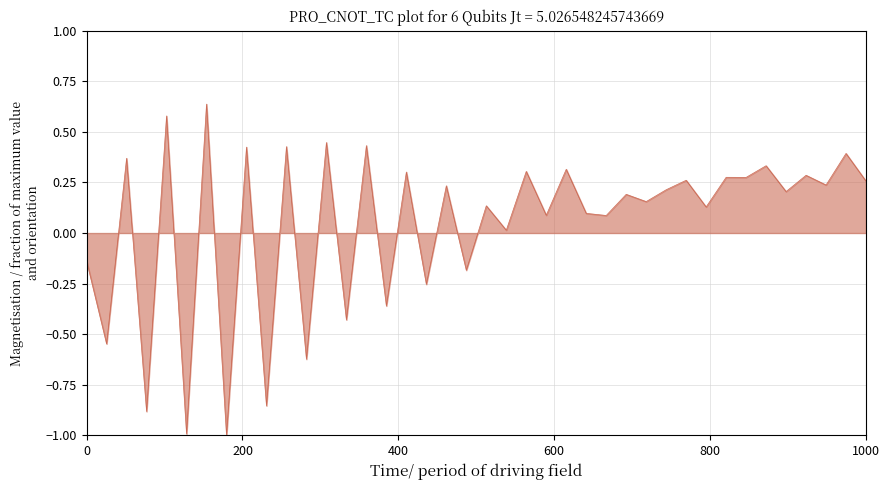

What is the greatest value displayed?

0.6